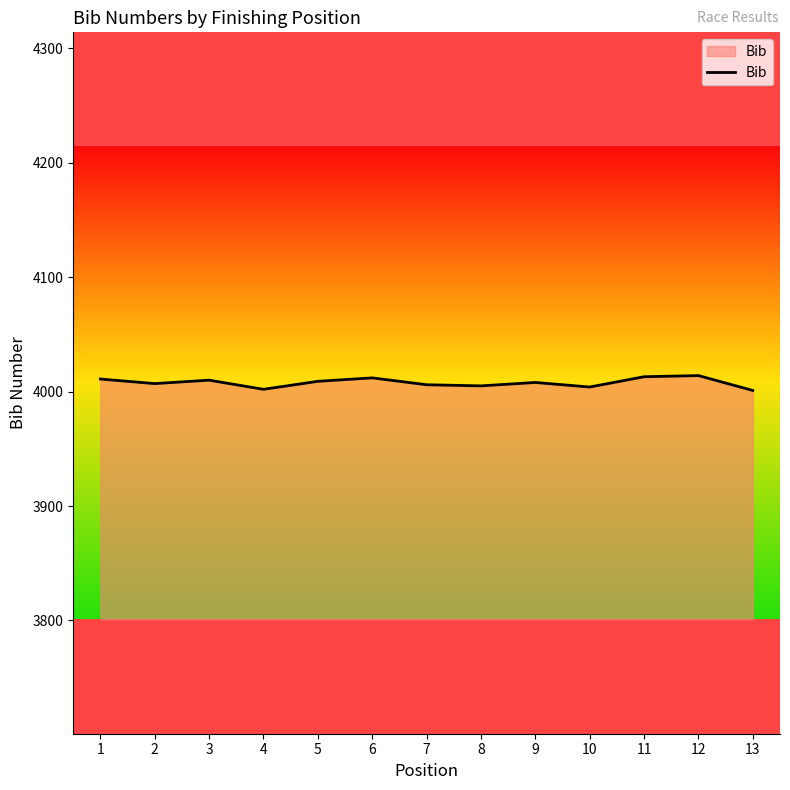

What is the minimum value shown in the chart?

4001